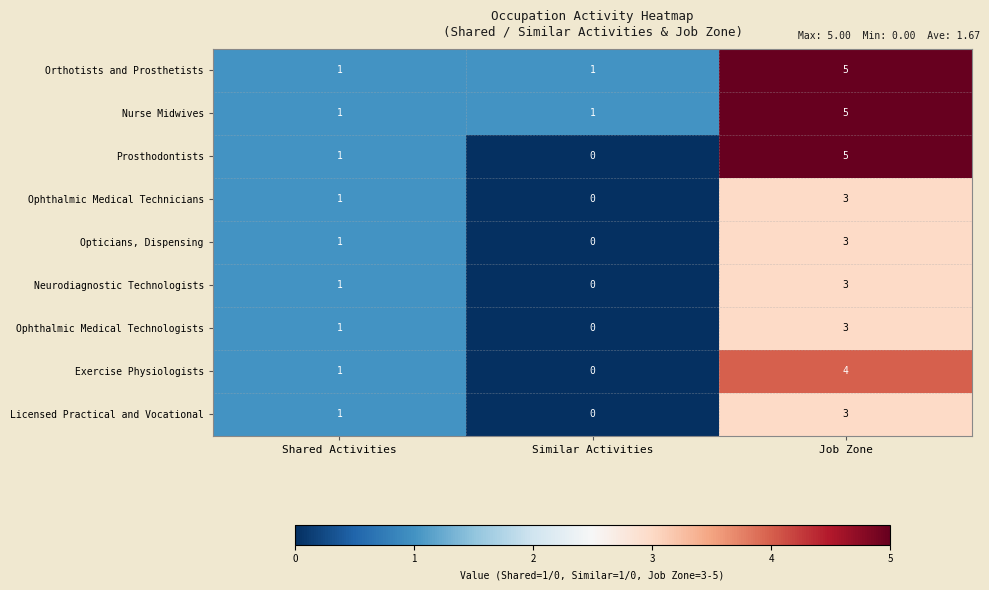

The value of Ophthalmic Medical Technologists at Similar Activities is 1. True or false?

False